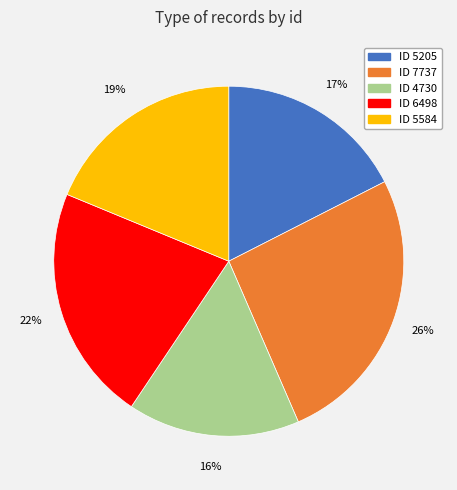

What is the ratio of the value at ID 7737 to the value at ID 4730?

1.6